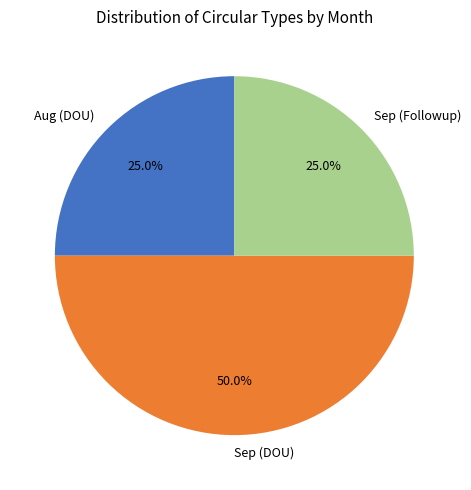

To the nearest percent, what percentage of the pie is Sep (DOU)?

50%